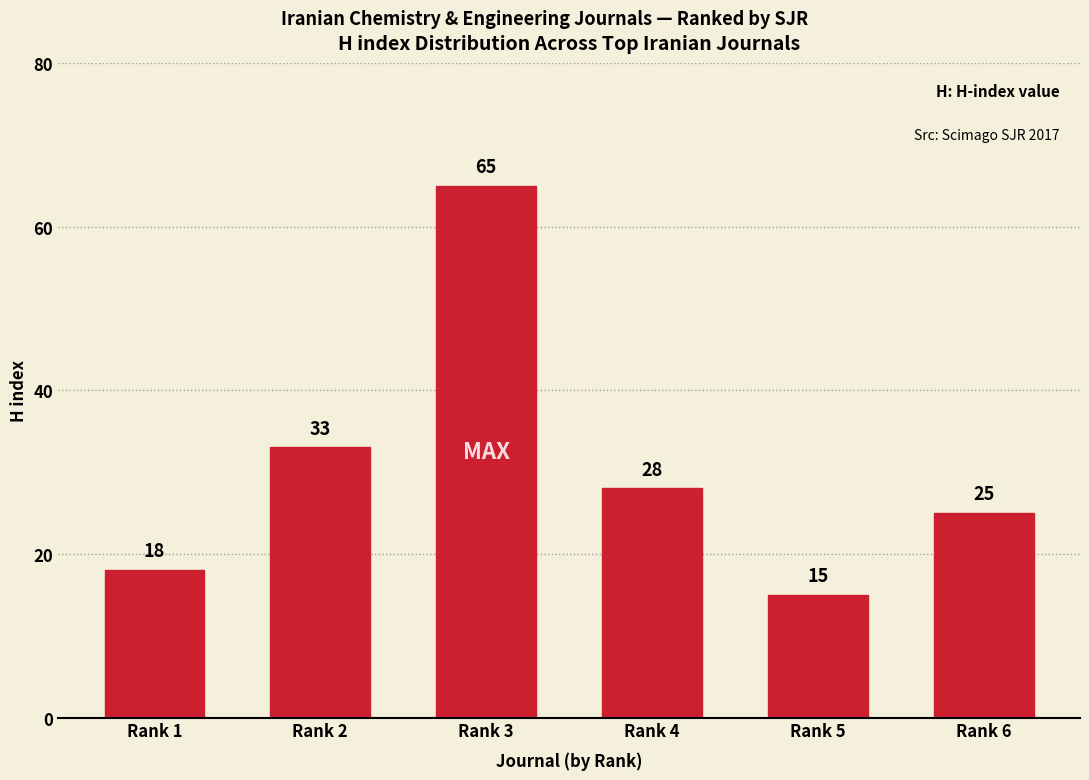

How many data points does each series have?

6